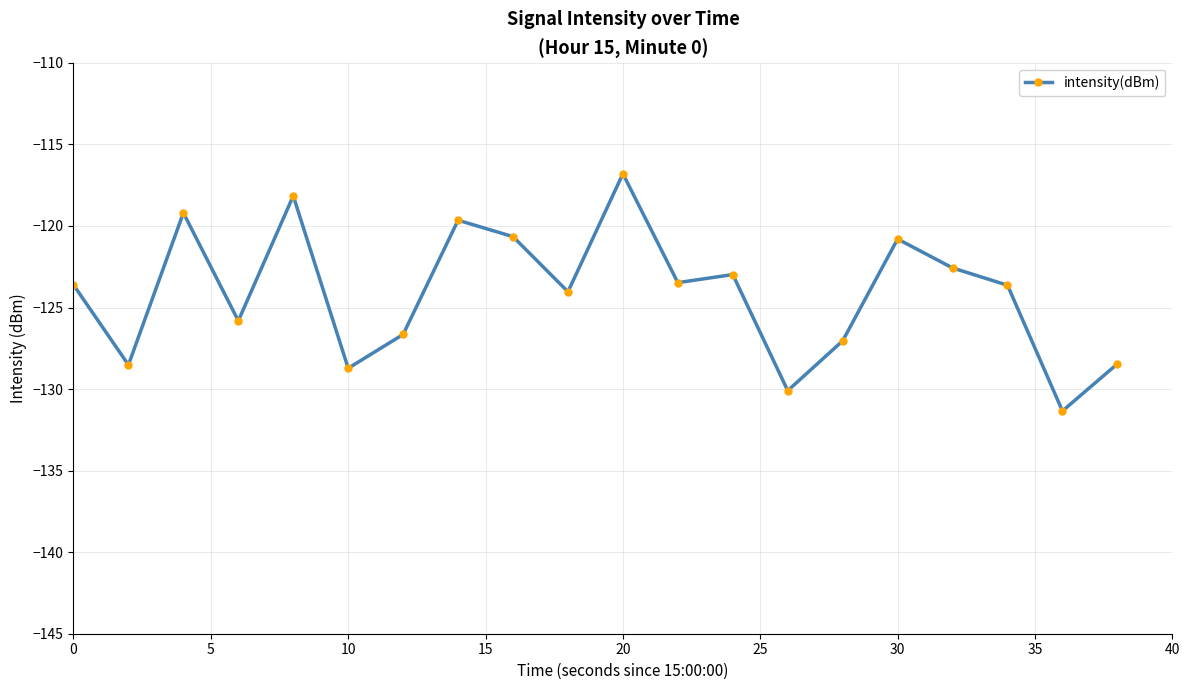

What is the greatest value displayed?

-116.8